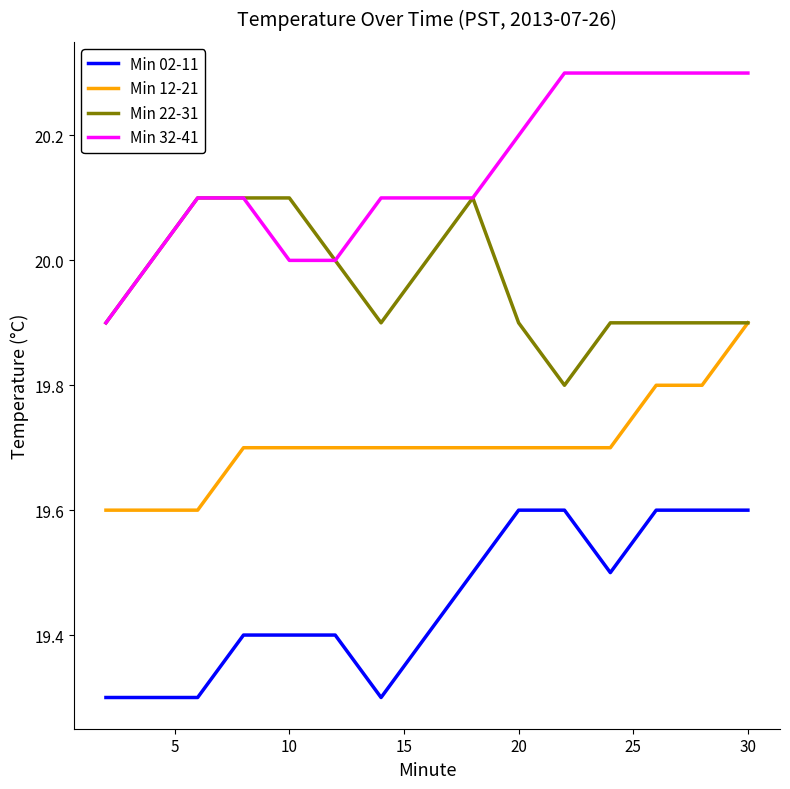

Reading left to right, transcribe all the data shown in this chart.

Min 02-11: 19.3	19.3	19.3	19.4	19.4	19.4	19.3	19.4	19.5	19.6	19.6	19.5	19.6	19.6	19.6
Min 12-21: 19.6	19.6	19.6	19.7	19.7	19.7	19.7	19.7	19.7	19.7	19.7	19.7	19.8	19.8	19.9
Min 22-31: 19.9	20.0	20.1	20.1	20.1	20.0	19.9	20.0	20.1	19.9	19.8	19.9	19.9	19.9	19.9
Min 32-41: 19.9	20.0	20.1	20.1	20.0	20.0	20.1	20.1	20.1	20.2	20.3	20.3	20.3	20.3	20.3